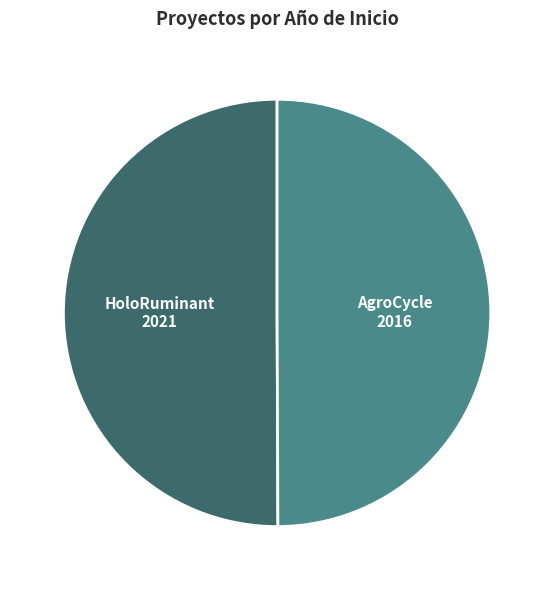

How many slices are in this pie chart?

2